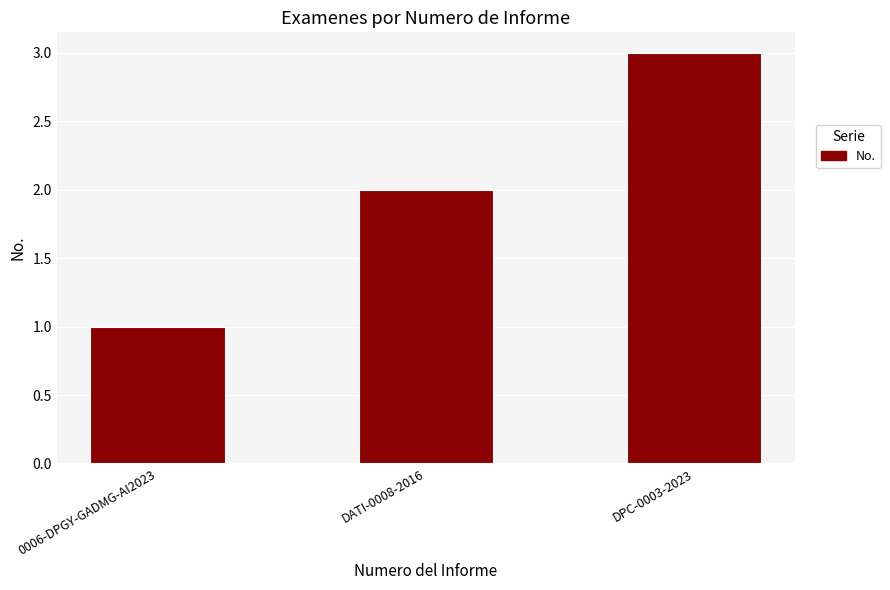

What is the maximum value shown in the chart?

3